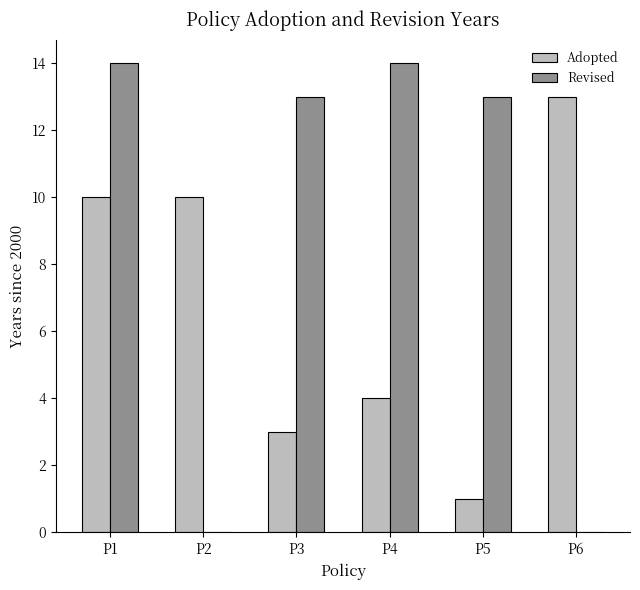

Are the bars grouped side by side (vs. stacked)?

Yes